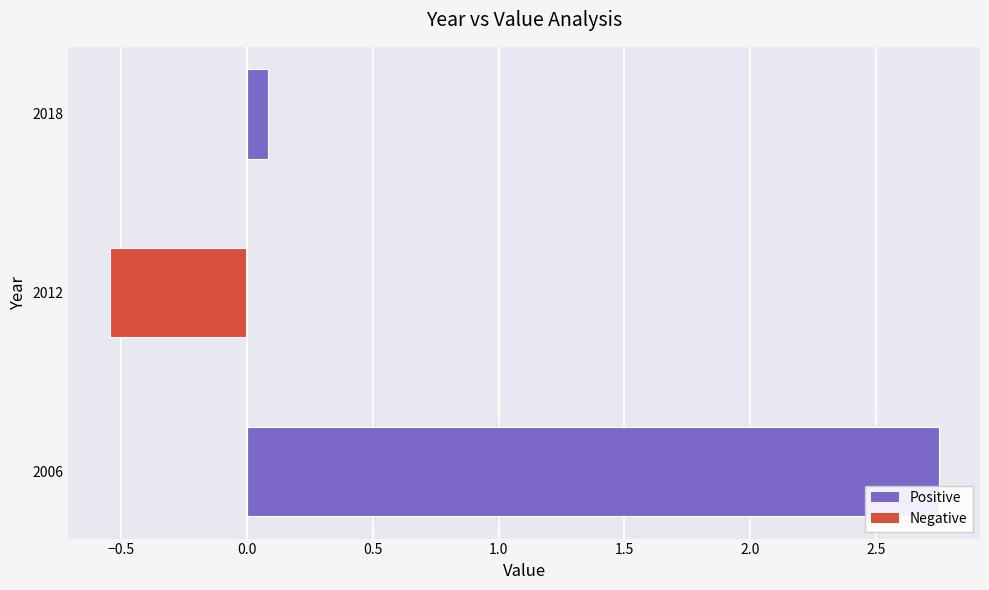

Does the chart contain any negative values?

Yes